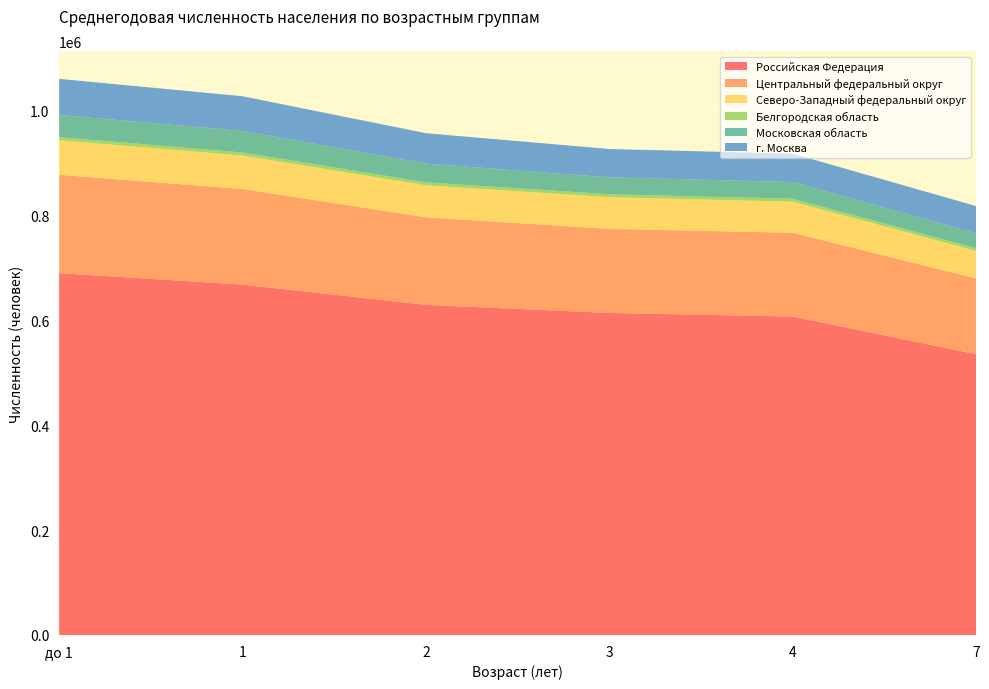

Reading left to right, extract all data points from this chart.

Российская Федерация: до 1=689530	1=667687	2=629126	3=613702	4=606914	7=535001
Центральный федеральный округ: до 1=187515	1=182208	2=166902	3=160199	4=159681	7=144589
Северо-Западный федеральный округ: до 1=65821	1=63788	2=60974	3=60374	4=59181	7=52445
Белгородская область: до 1=5907	1=5806	2=5676	3=5682	4=5652	7=4907
Московская область: до 1=42380	1=41047	2=35607	3=32250	4=31720	7=28496
г. Москва: до 1=68702	1=66158	2=58005	3=53964	4=54098	7=51933